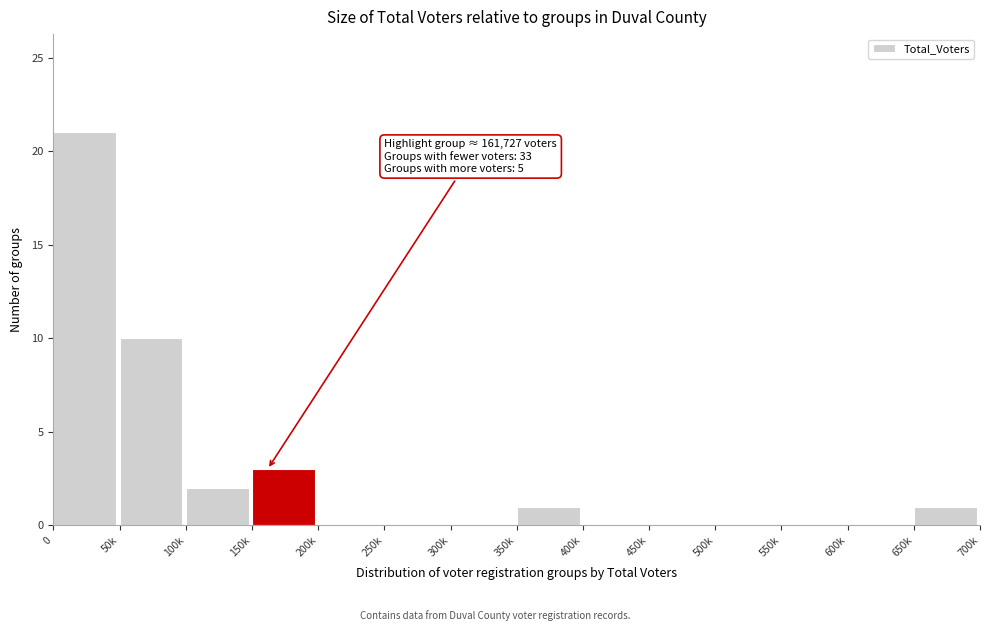

Reading left to right, transcribe all the data shown in this chart.

0=21	50k=10	100k=2	150k=3	200k=0	250k=0	300k=0	350k=1	400k=0	450k=0	500k=0	550k=0	600k=0	650k=1